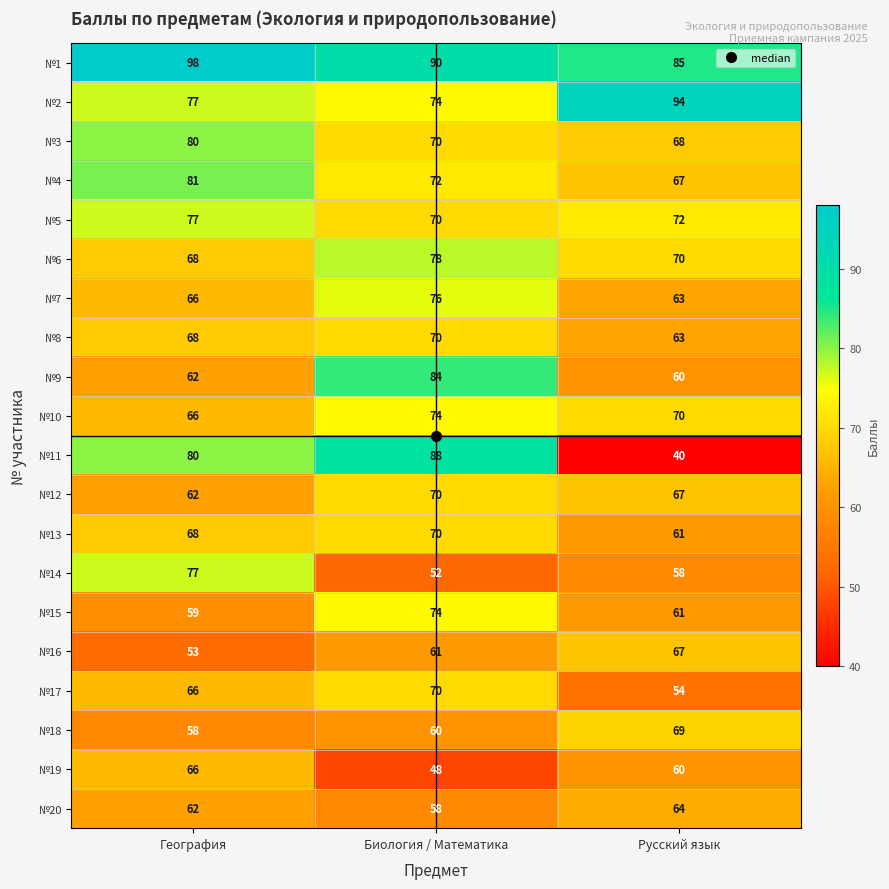

Count the №11 values in the range 40 to 88.

3